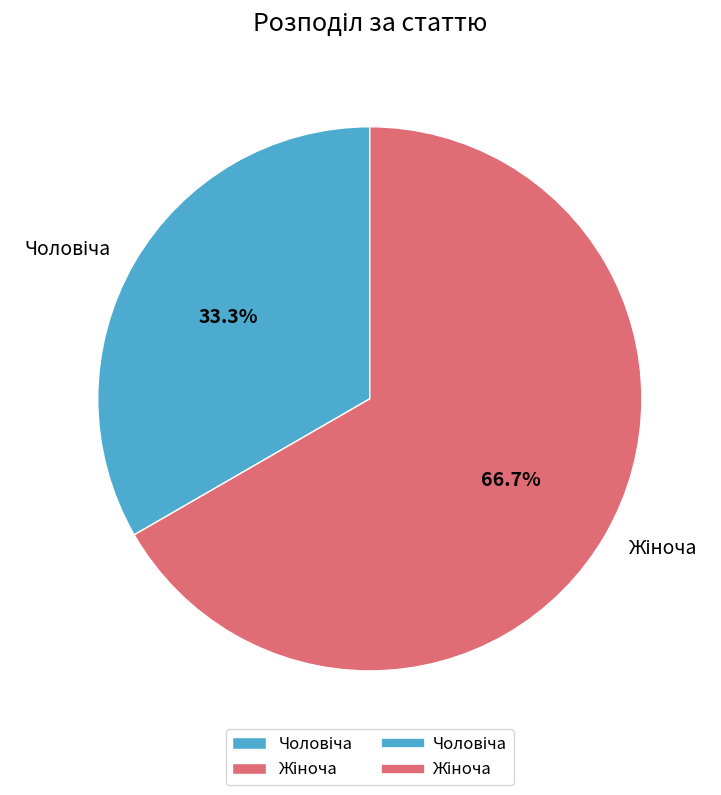

Is there a majority slice in this chart?

Yes